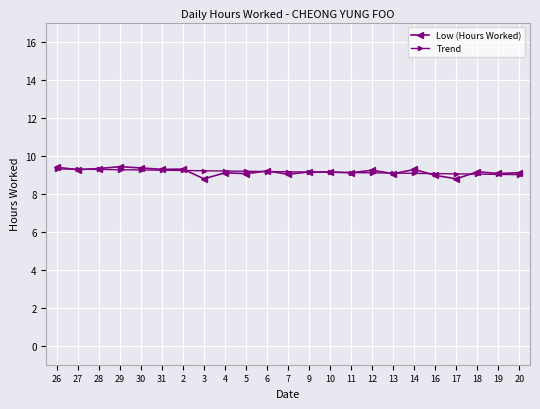

What are all the series names shown in the legend?

Low (Hours Worked), Trend